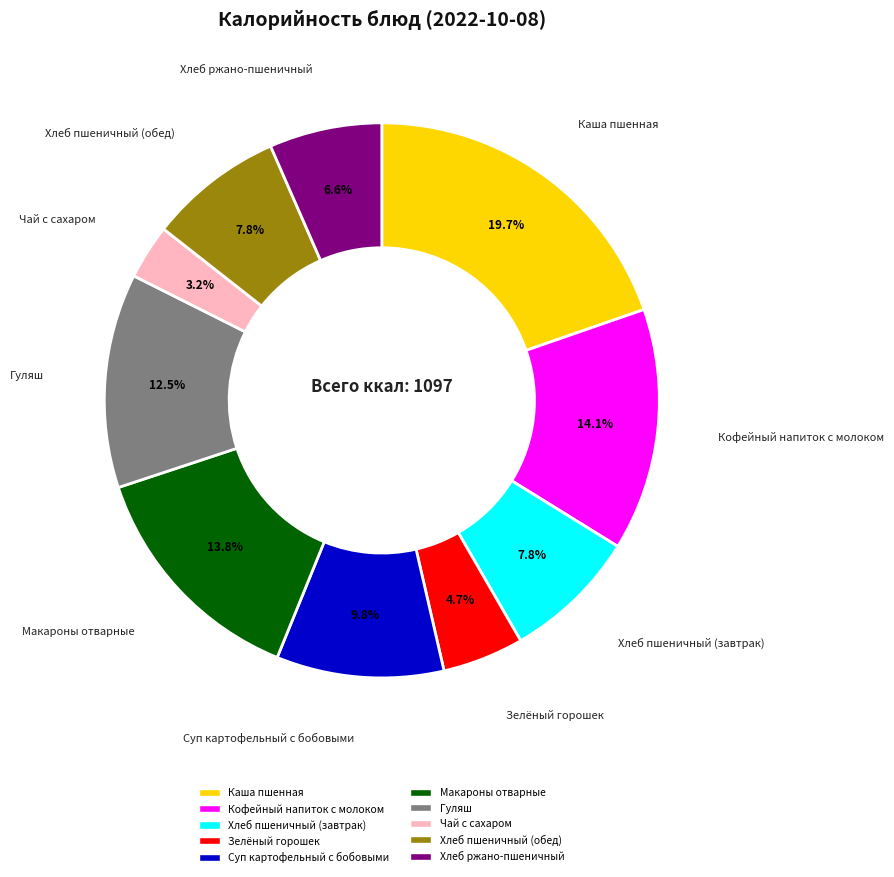

Is there a majority slice in this chart?

No